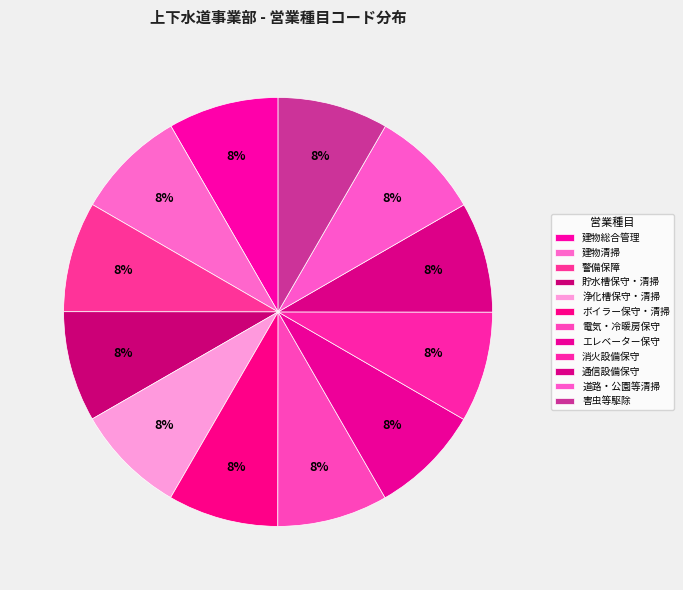

How many segments does this pie chart have?

12